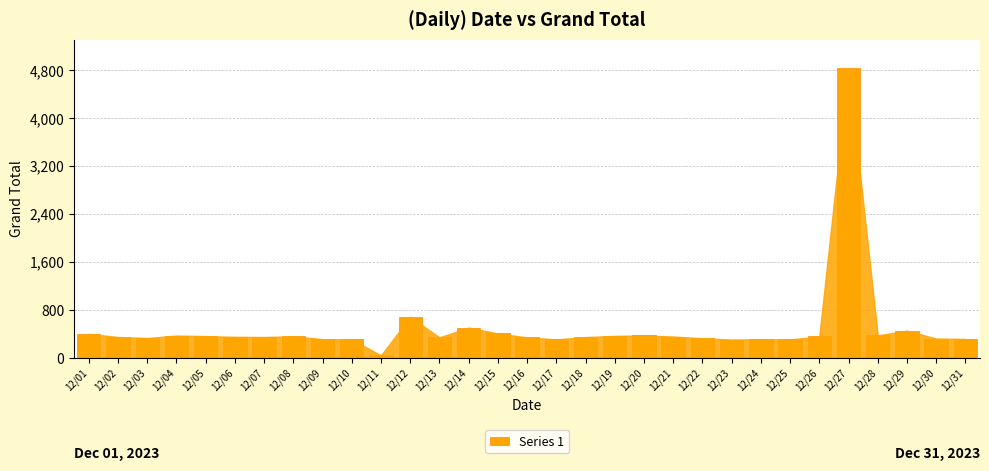

The value at 12/31 is 558. True or false?

False